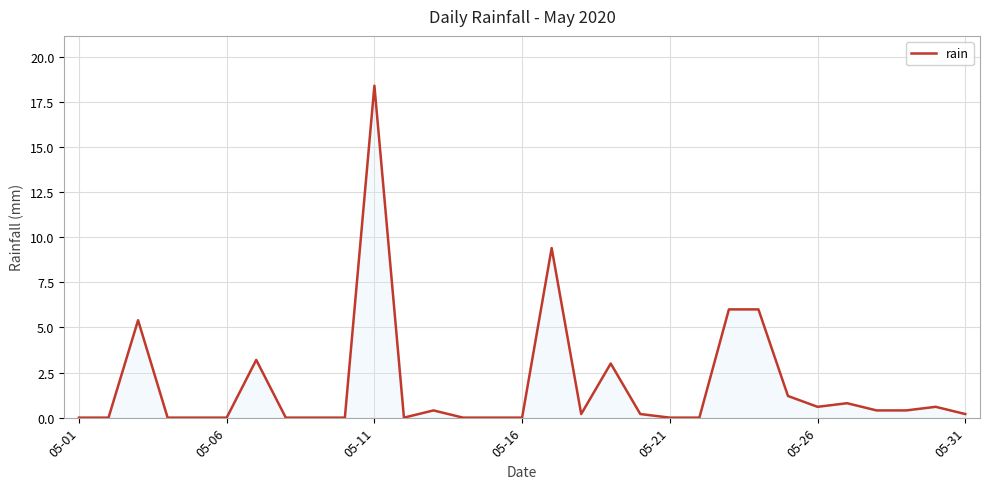

Count the number of categories in the chart.

31